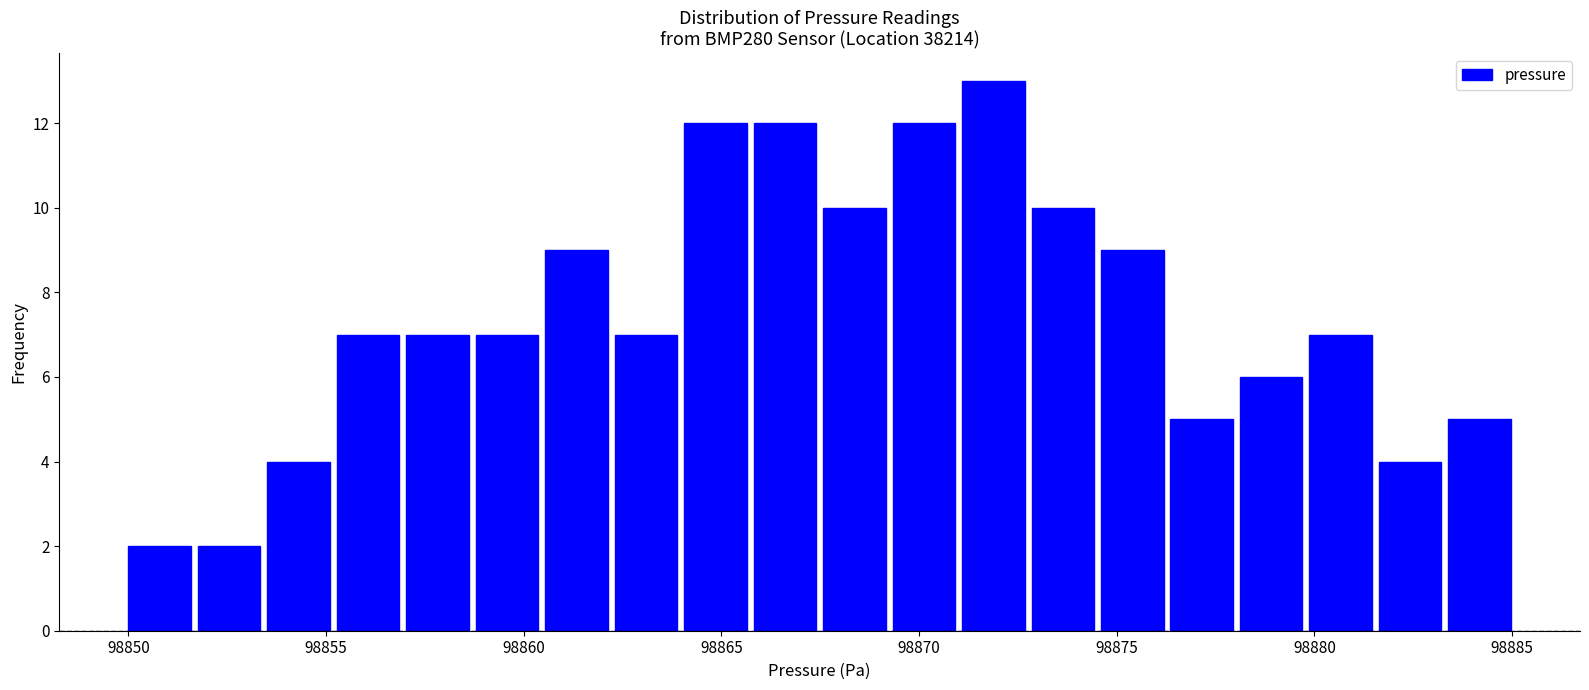

Around what value on the x-axis is the tallest bar? Give the approximate position of its centre, as read against the axis.

98872.0